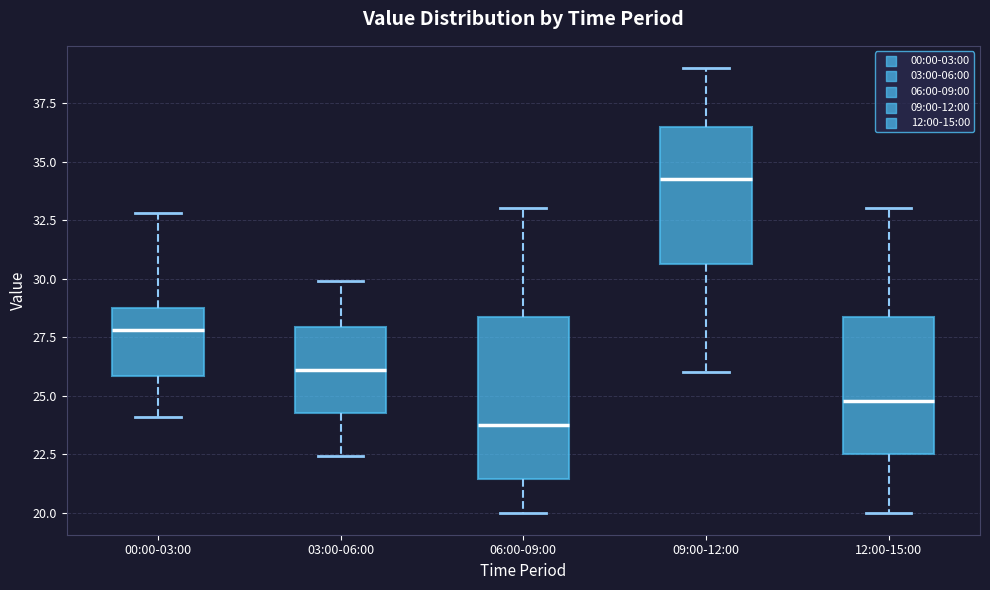

Reading left to right, transcribe this box plot: for each box, give where its median line is, the range the box spans, and where its two whiskers end, as read against the y-axis. The values are not printed on the chart, so give them approximately, as read against the axis.

00:00-03:00: median 28.0, box 26.0 to 28.5, whiskers 24.0 to 33.0
03:00-06:00: median 26.0, box 24.5 to 28.0, whiskers 22.5 to 30.0
06:00-09:00: median 24.0, box 21.5 to 28.5, whiskers 20.0 to 33.0
09:00-12:00: median 34.5, box 30.5 to 36.5, whiskers 26.0 to 39.0
12:00-15:00: median 25.0, box 22.5 to 28.5, whiskers 20.0 to 33.0